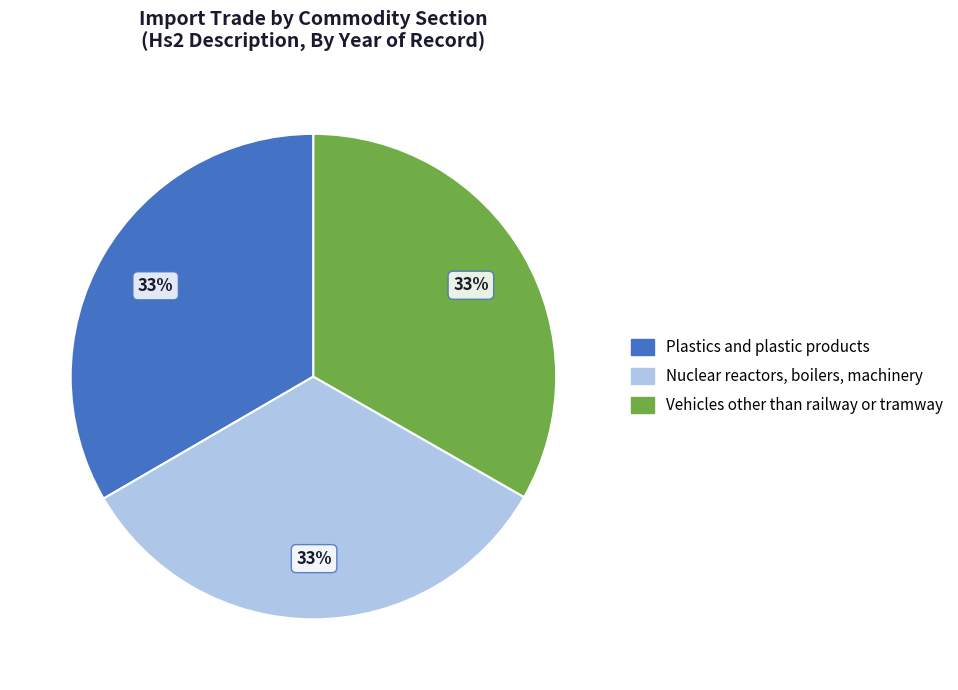

What is the ratio of the value at Nuclear reactors, boilers, machinery to the value at Plastics and plastic products?

1.0